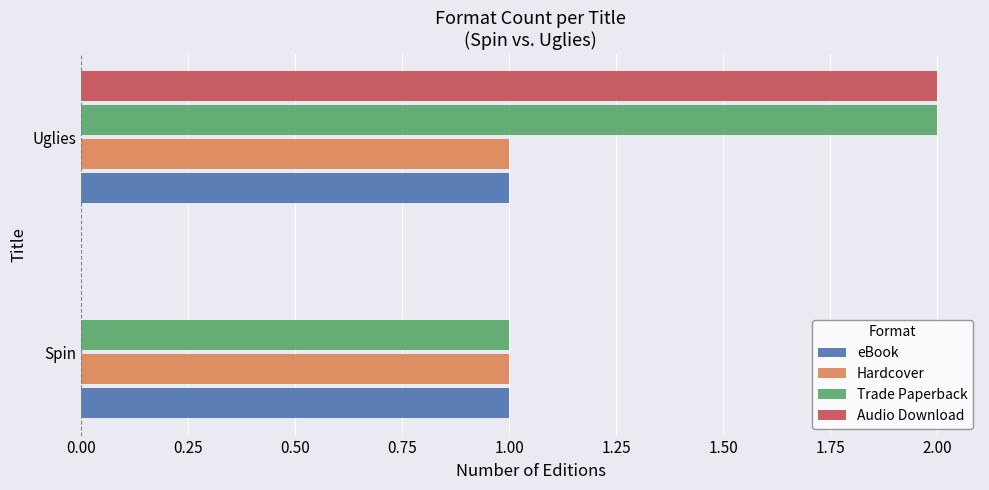

Which label corresponds to the largest value in the chart?

Uglies